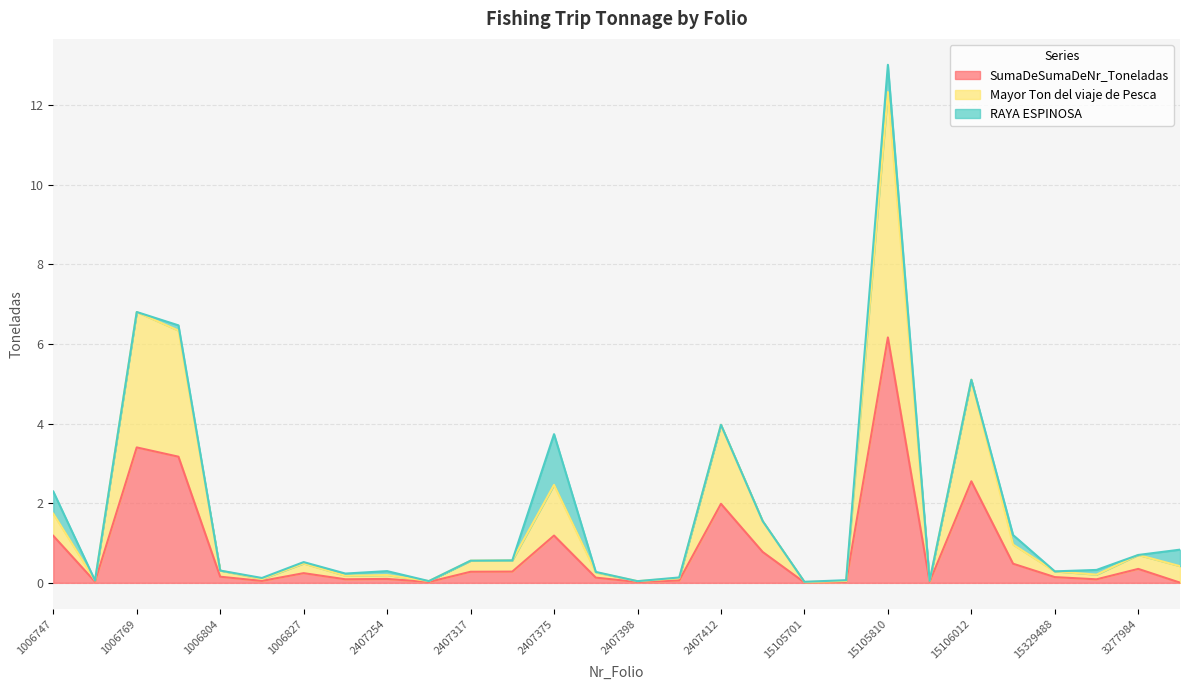

At which label does SumaDeSumaDeNr_Toneladas reach its peak?

15105810